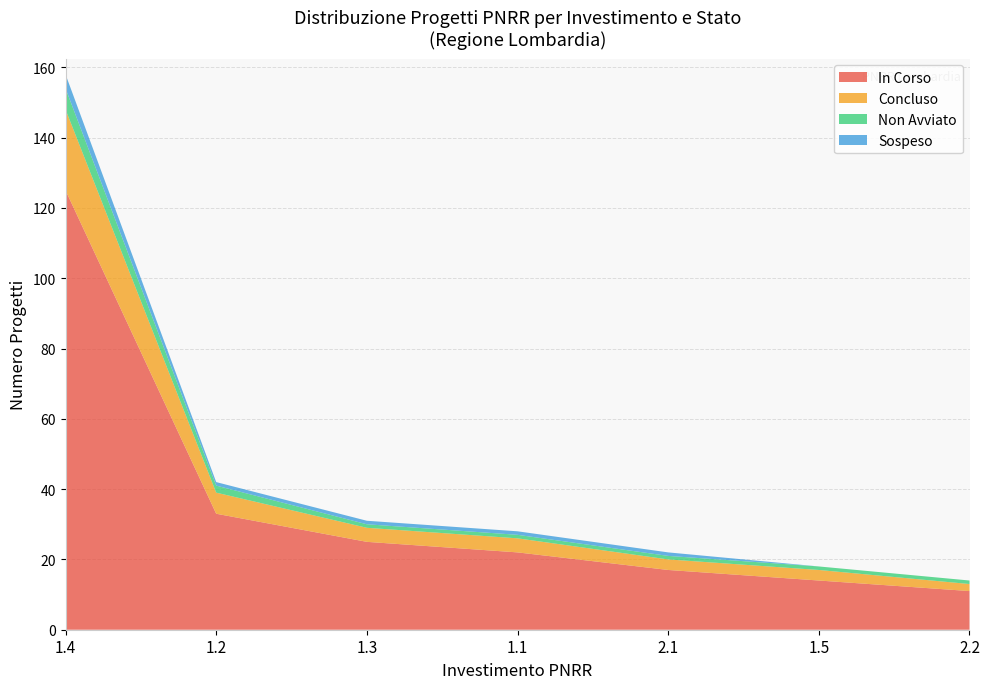

The value of In Corso at 1.4 is 31. True or false?

False